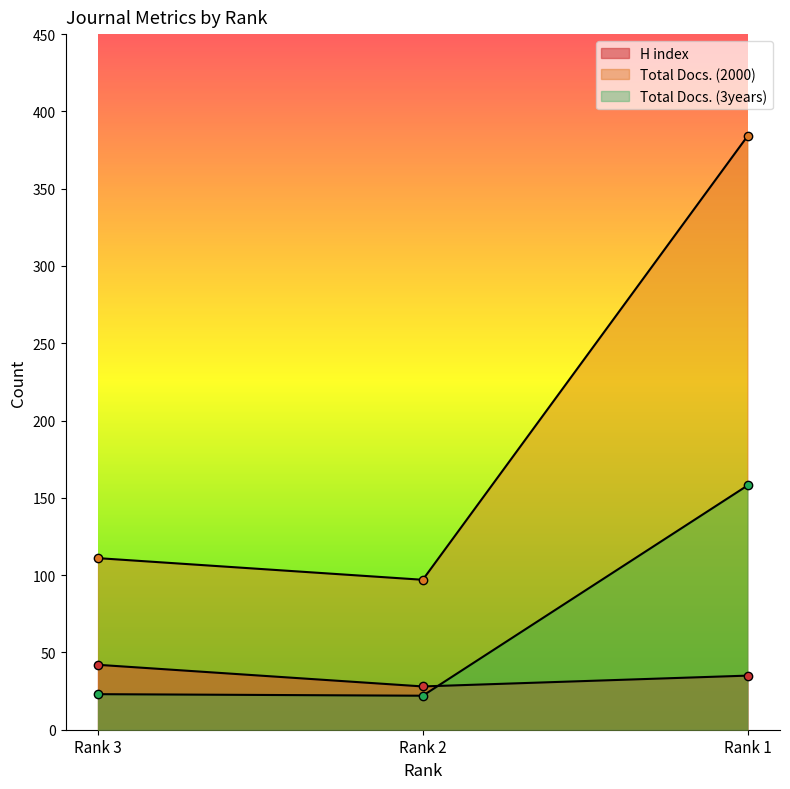

How many data points in Total Docs. (2000) are above 111?

1